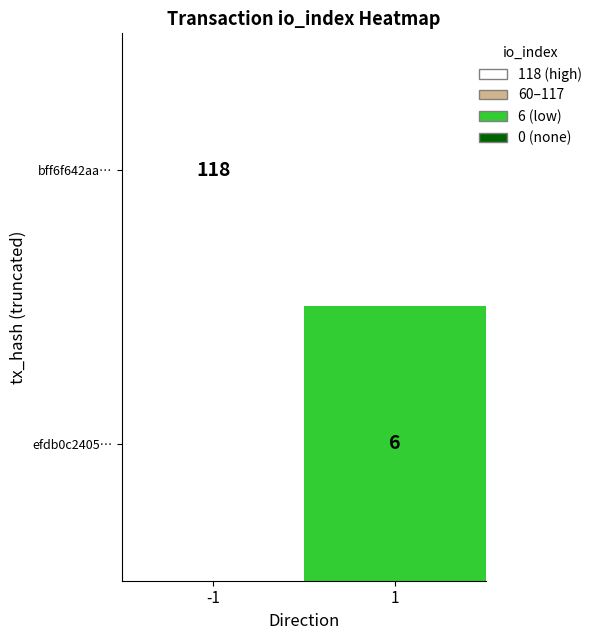

The efdb0c2405… series shows 6 at 1. True or false?

True